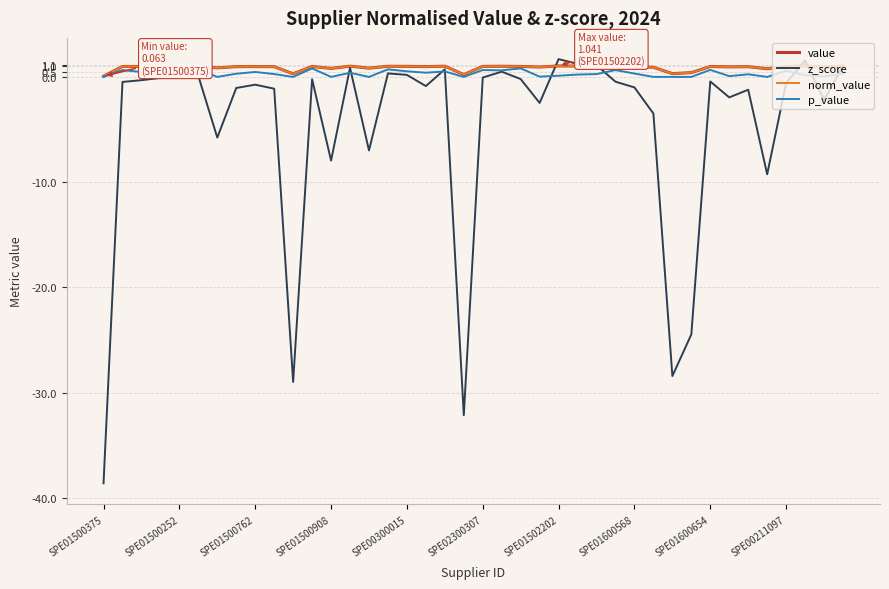

In norm_value, how many points are lower than both neighbors (excluding endpoints)?

11